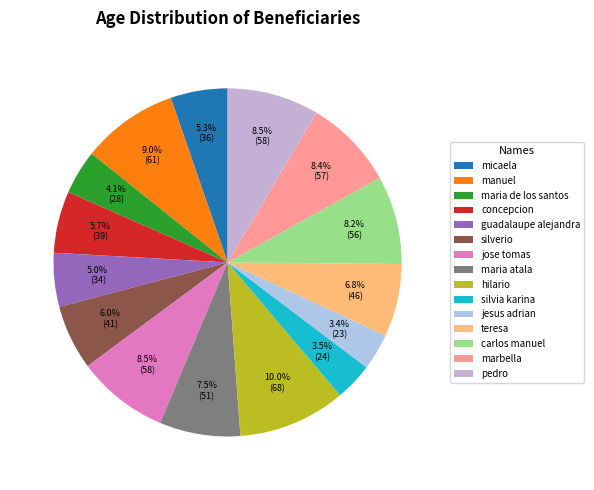

How many segments does this pie chart have?

15